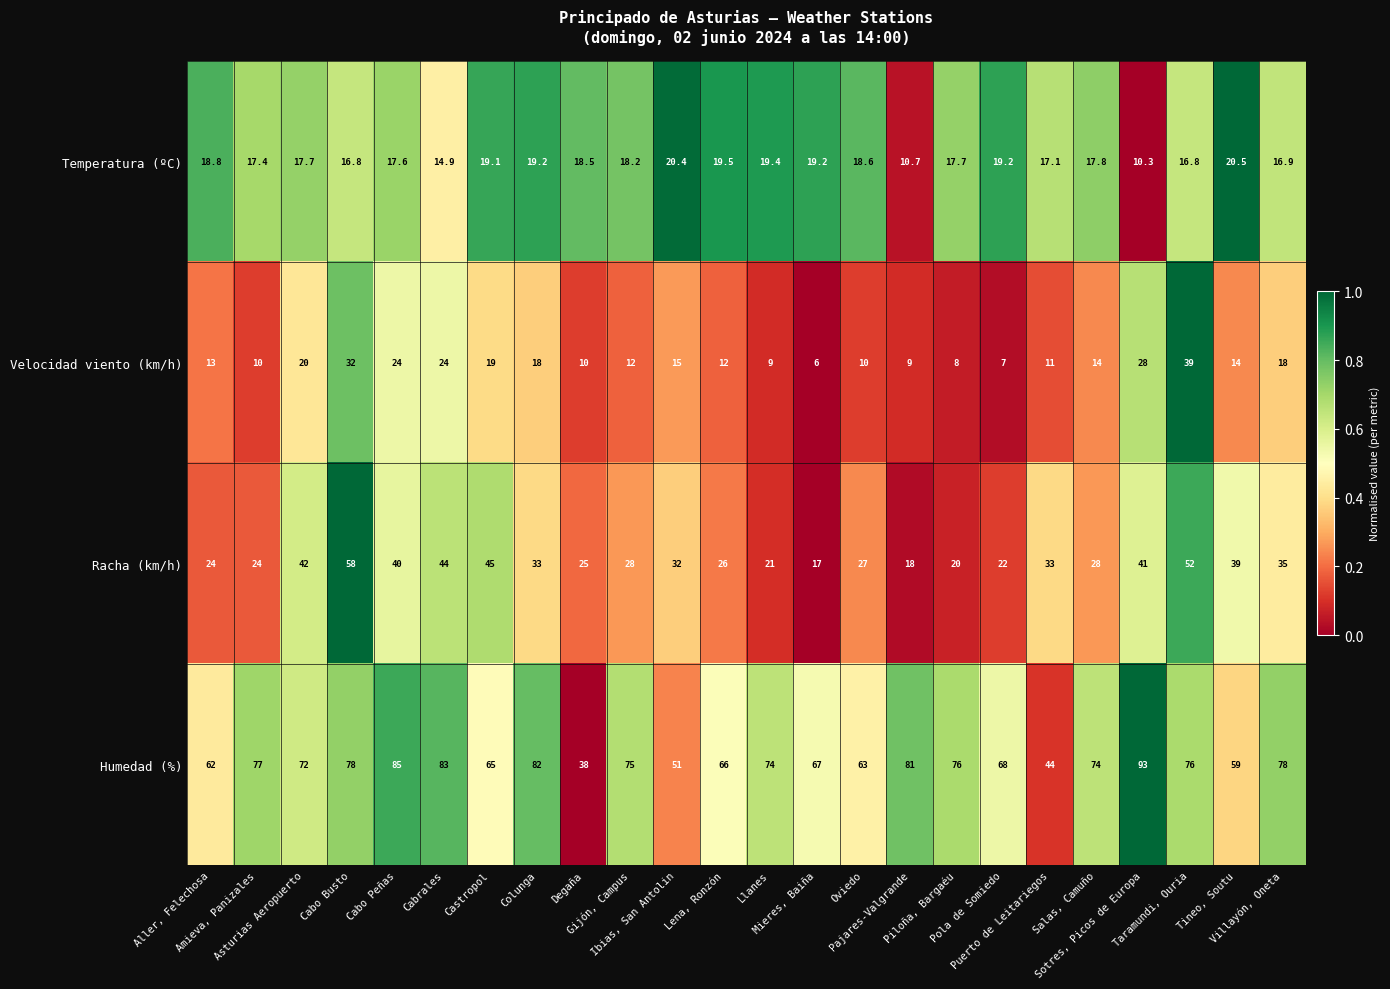

What is the greatest value displayed?

93.0